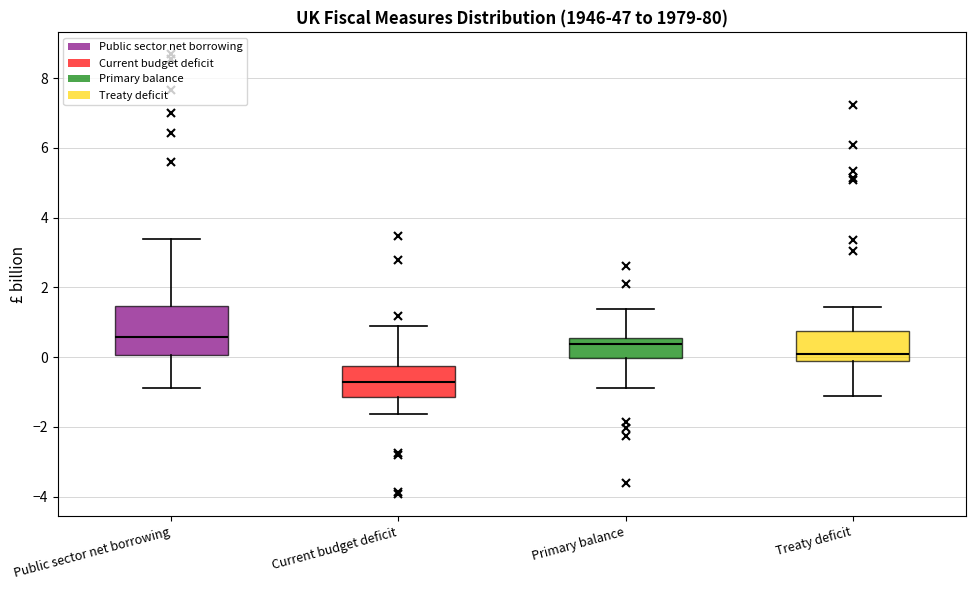

Reading left to right, transcribe this box plot: for each box, give where its median line is, the range the box spans, and where its two whiskers end, as read against the y-axis. The values are not printed on the chart, so give them approximately, as read against the axis.

Public sector net borrowing: median 0.6, box 0.0 to 1.4, whiskers -0.8 to 3.4
Current budget deficit: median -0.8, box -1.2 to -0.2, whiskers -1.6 to 0.8
Primary balance: median 0.4, box 0.0 to 0.6, whiskers -0.8 to 1.4
Treaty deficit: median 0.0, box -0.2 to 0.8, whiskers -1.2 to 1.4